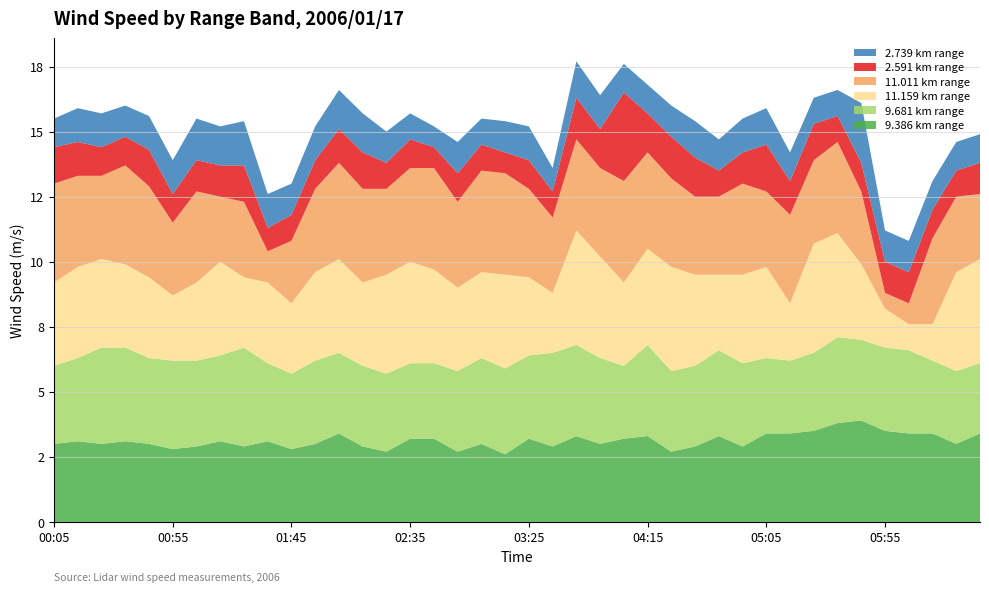

What are all the series names shown in the legend?

2.739 km range, 2.591 km range, 11.011 km range, 11.159 km range, 9.681 km range, 9.386 km range